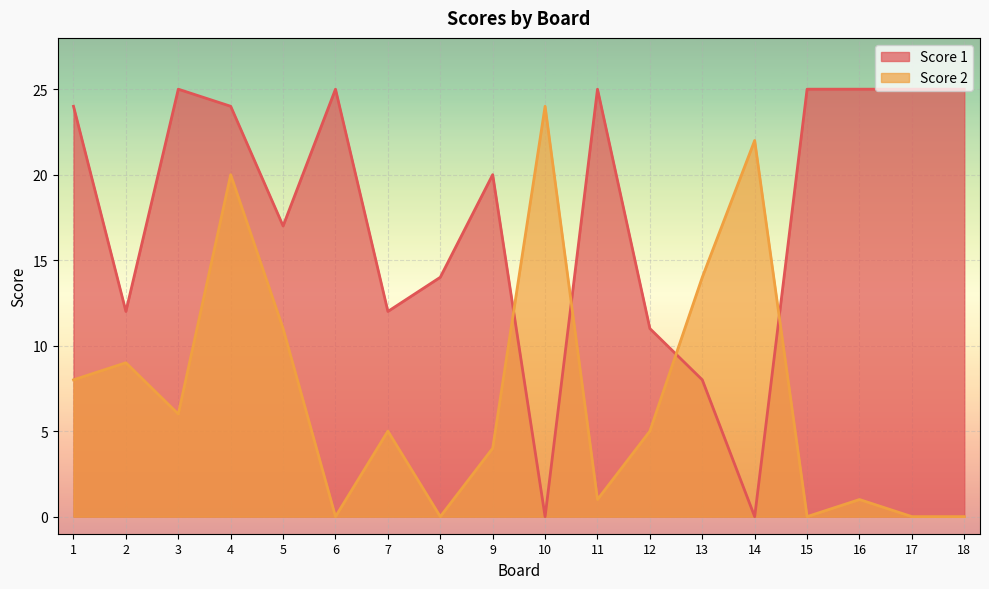

At 14, list the series in order from largest to smallest.

Score 2, Score 1